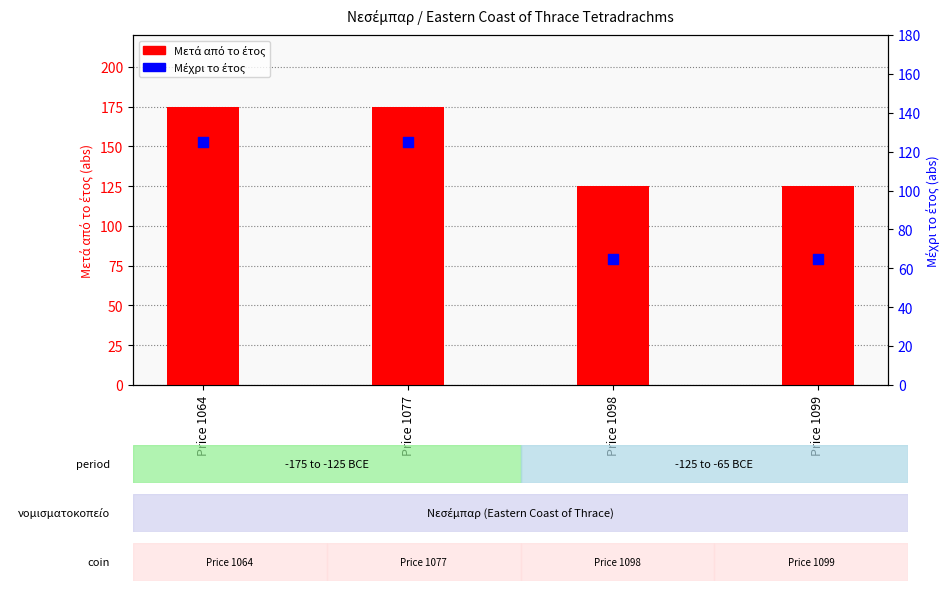

At how many categories does at least one series exceed 68?

4